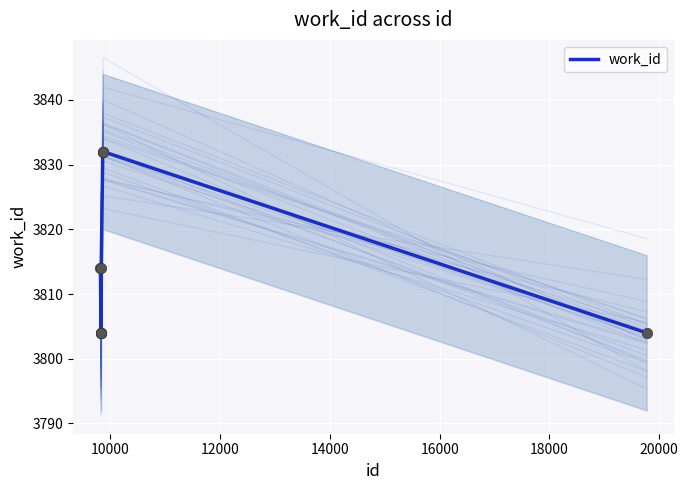

What is the highest value of the work_id series?

3832